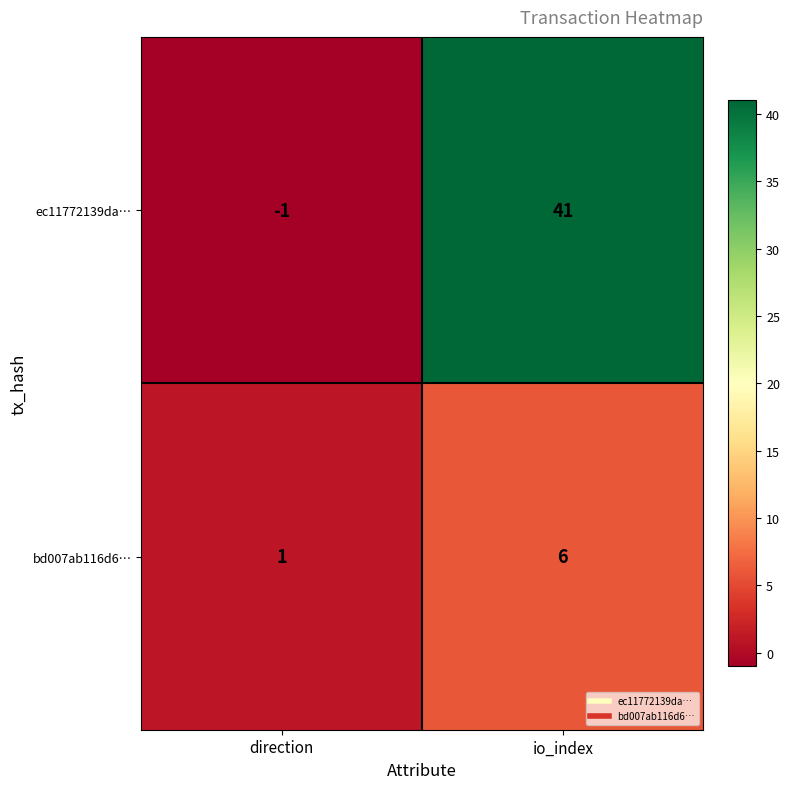

List the series in order of their overall mean, lowest first.

bd007ab116d6…, ec11772139da…